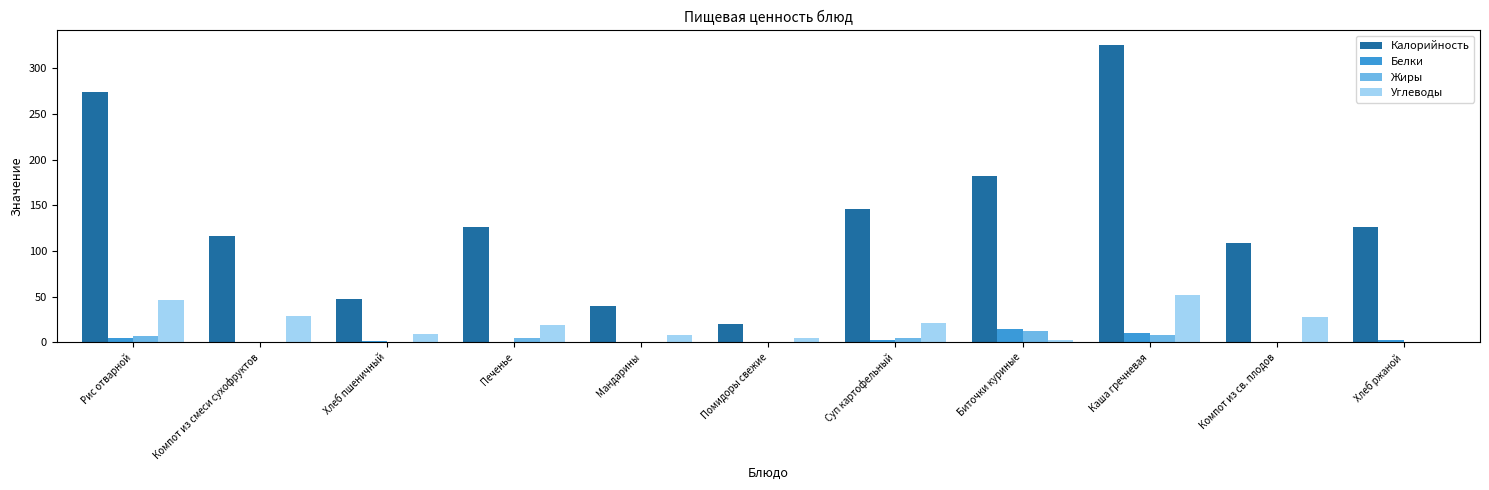

How many groups of bars are there?

11